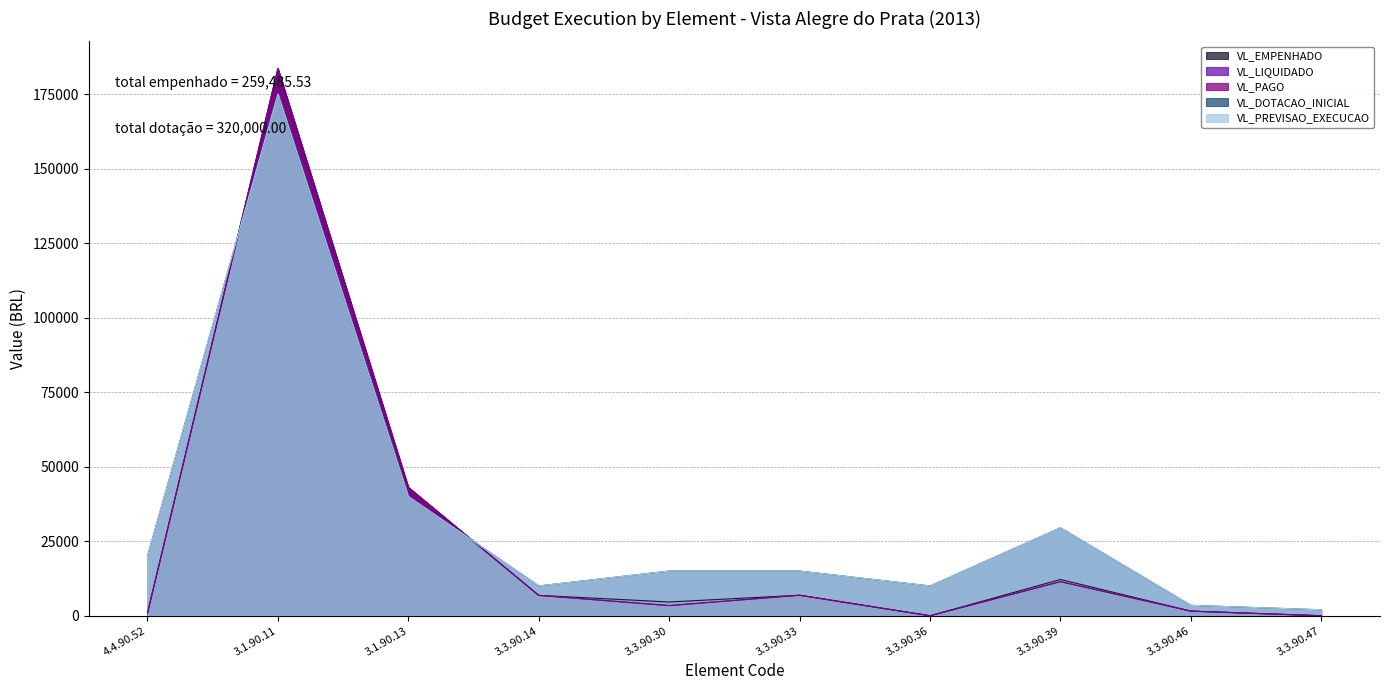

Read the VL_EMPENHADO value at 3.3.90.39.

12169.5